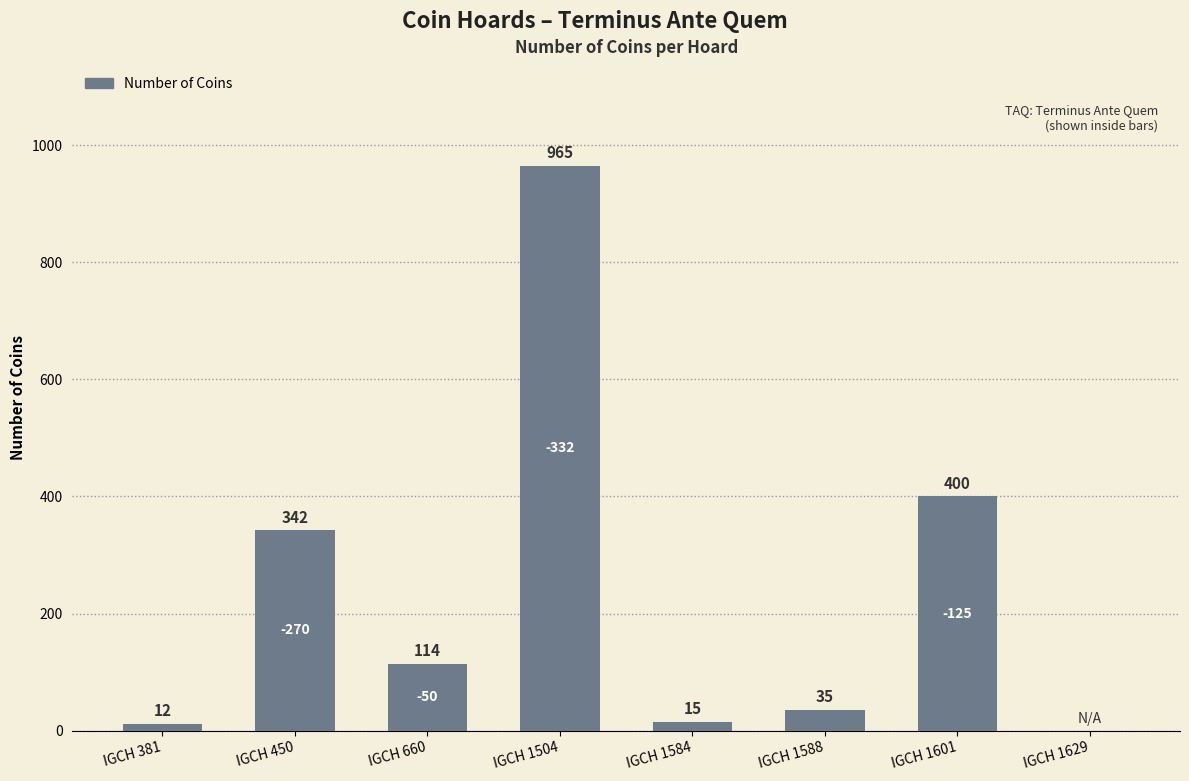

What is the greatest value displayed?

965